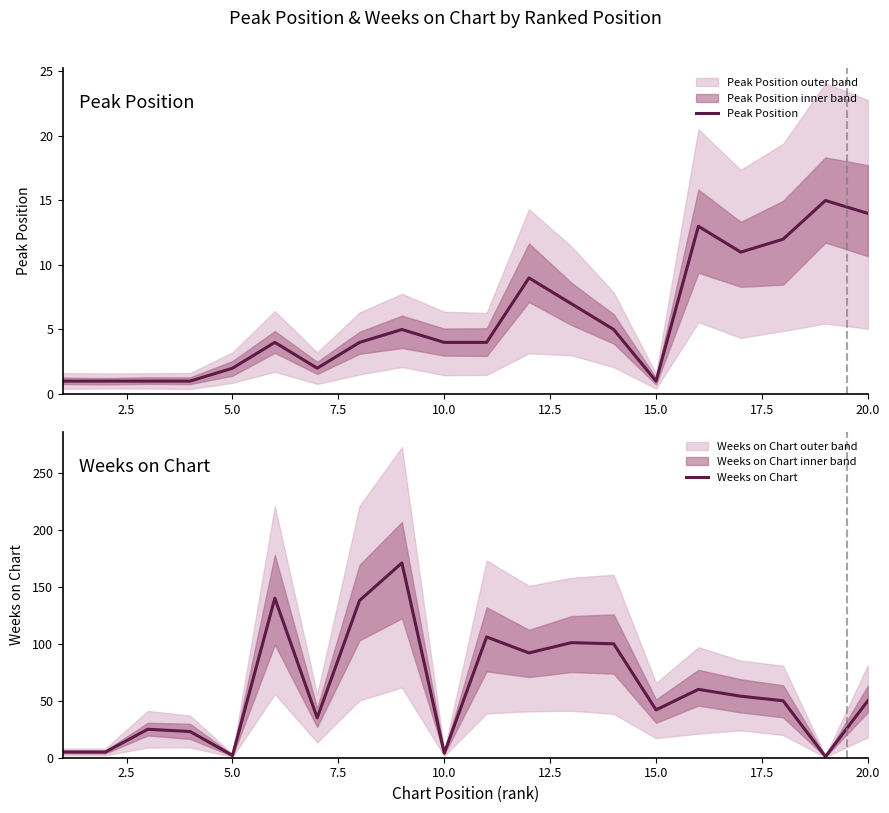

Does the chart display data point markers on the line(s)?

No